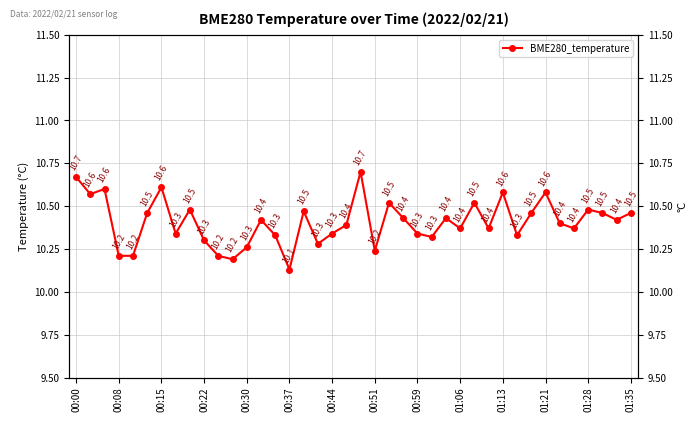

Does the chart have visible grid lines?

Yes